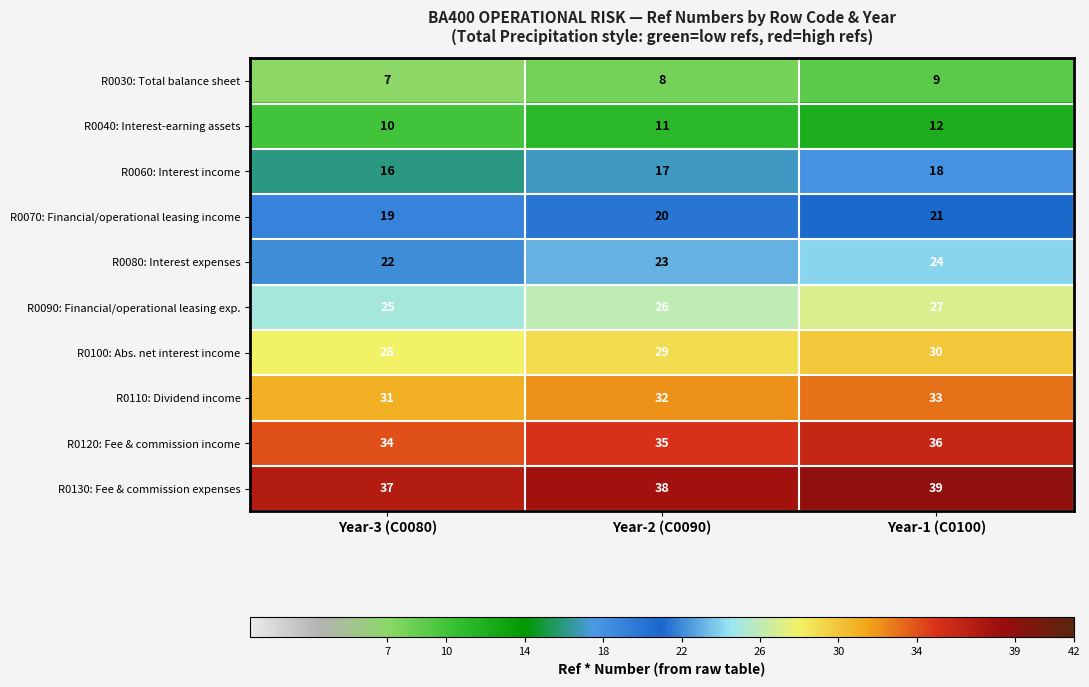

At which category is the sum across all series the highest?

Year-1 (C0100)